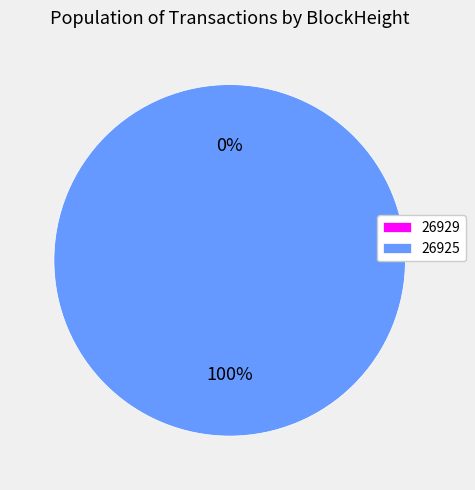

Combined, do 26929 and 26925 account for over 50%?

Yes